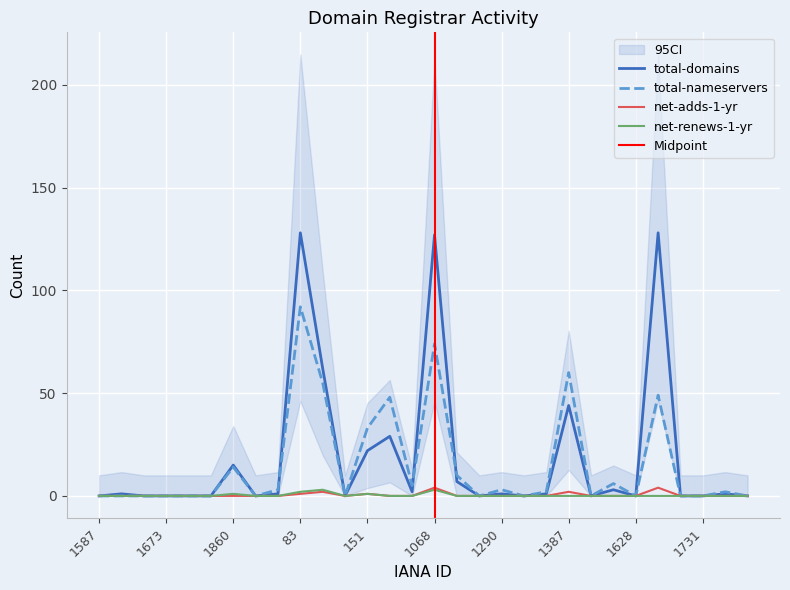

How many interior local valleys does the total-domains series have?

7